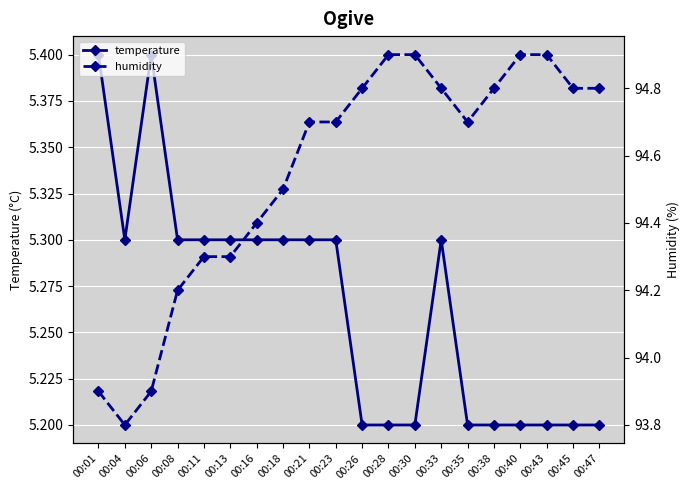

Is it true that humidity equals 26.5 at 00:01?

False